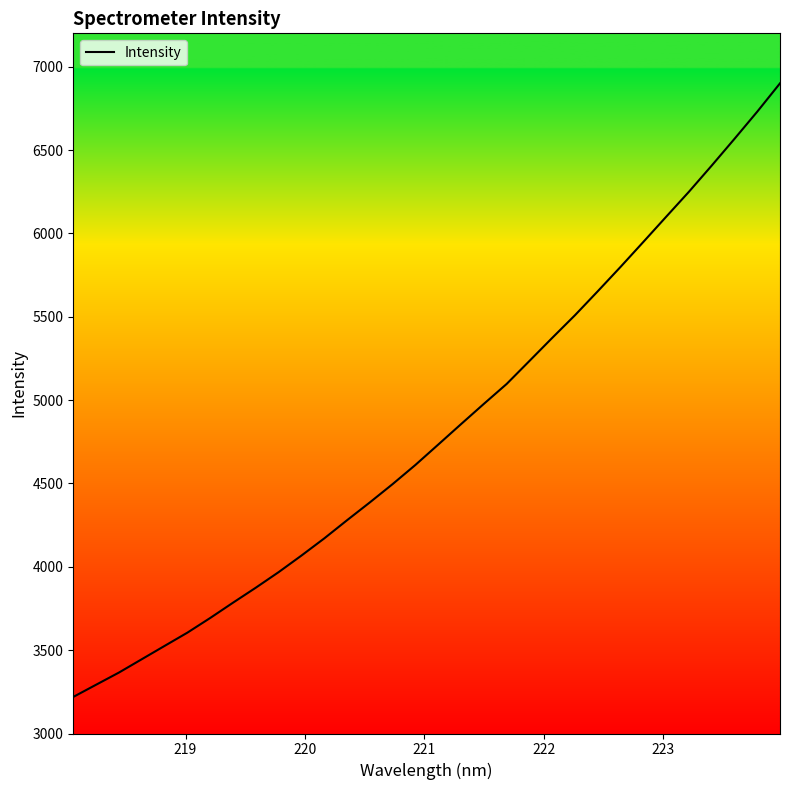

What is the difference between the maximum and minimum values?

3680.7